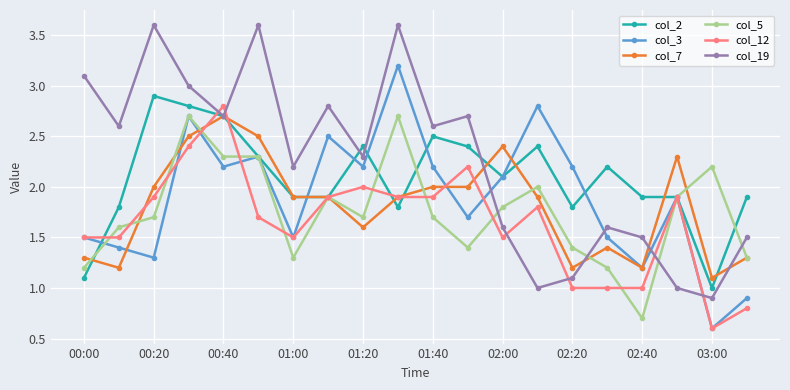

What is the greatest value displayed?

3.6